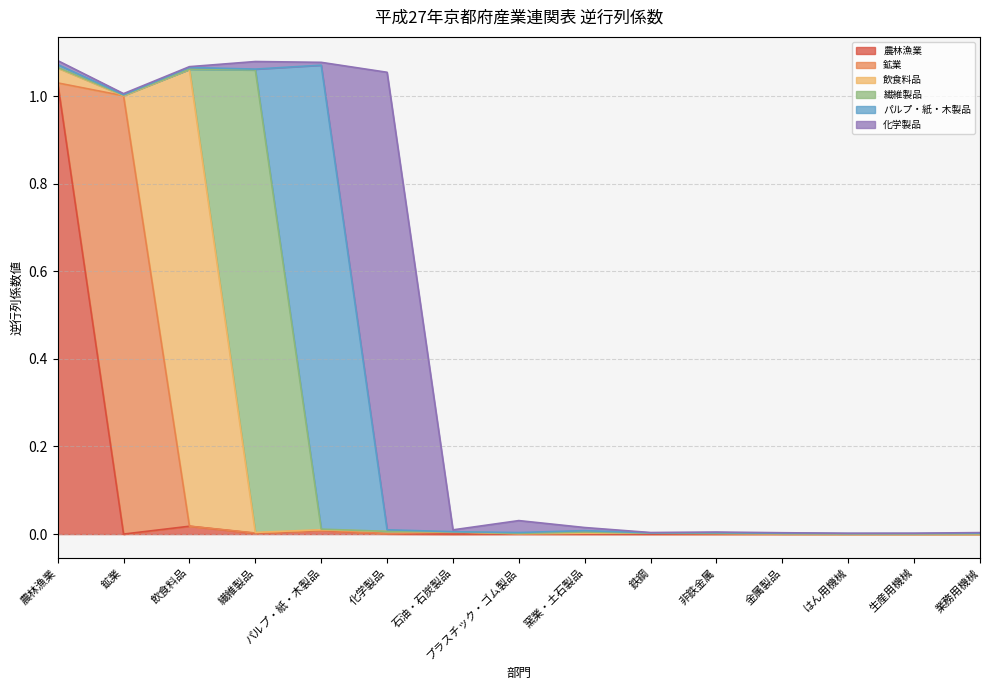

Reading left to right, transcribe all the data shown in this chart.

農林漁業: 農林漁業=1.0	鉱業=0.0	飲食料品=0.0	繊維製品=0.0	パルプ・紙・木製品=0.0	化学製品=0.0	石油・石炭製品=0.0	プラスチック・ゴム製品=0.0	窯業・土石製品=0.0	鉄鋼=0.0	非鉄金属=0.0	金属製品=0.0	はん用機械=0.0	生産用機械=0.0	業務用機械=0.0
鉱業: 農林漁業=0.0	鉱業=1.0	飲食料品=0.0	繊維製品=0.0	パルプ・紙・木製品=0.0	化学製品=0.0	石油・石炭製品=0.0	プラスチック・ゴム製品=0.0	窯業・土石製品=0.0	鉄鋼=0.0	非鉄金属=0.0	金属製品=0.0	はん用機械=0.0	生産用機械=0.0	業務用機械=0.0
飲食料品: 農林漁業=0.0	鉱業=0.0	飲食料品=1.0	繊維製品=0.0	パルプ・紙・木製品=0.0	化学製品=0.0	石油・石炭製品=0.0	プラスチック・ゴム製品=0.0	窯業・土石製品=0.0	鉄鋼=0.0	非鉄金属=0.0	金属製品=0.0	はん用機械=0.0	生産用機械=0.0	業務用機械=0.0
繊維製品: 農林漁業=0.0	鉱業=0.0	飲食料品=0.0	繊維製品=1.1	パルプ・紙・木製品=0.0	化学製品=0.0	石油・石炭製品=0.0	プラスチック・ゴム製品=0.0	窯業・土石製品=0.0	鉄鋼=0.0	非鉄金属=0.0	金属製品=0.0	はん用機械=0.0	生産用機械=0.0	業務用機械=0.0
パルプ・紙・木製品: 農林漁業=0.0	鉱業=0.0	飲食料品=0.0	繊維製品=0.0	パルプ・紙・木製品=1.1	化学製品=0.0	石油・石炭製品=0.0	プラスチック・ゴム製品=0.0	窯業・土石製品=0.0	鉄鋼=0.0	非鉄金属=0.0	金属製品=0.0	はん用機械=0.0	生産用機械=0.0	業務用機械=0.0
化学製品: 農林漁業=0.0	鉱業=0.0	飲食料品=0.0	繊維製品=0.0	パルプ・紙・木製品=0.0	化学製品=1.0	石油・石炭製品=0.0	プラスチック・ゴム製品=0.0	窯業・土石製品=0.0	鉄鋼=0.0	非鉄金属=0.0	金属製品=0.0	はん用機械=0.0	生産用機械=0.0	業務用機械=0.0